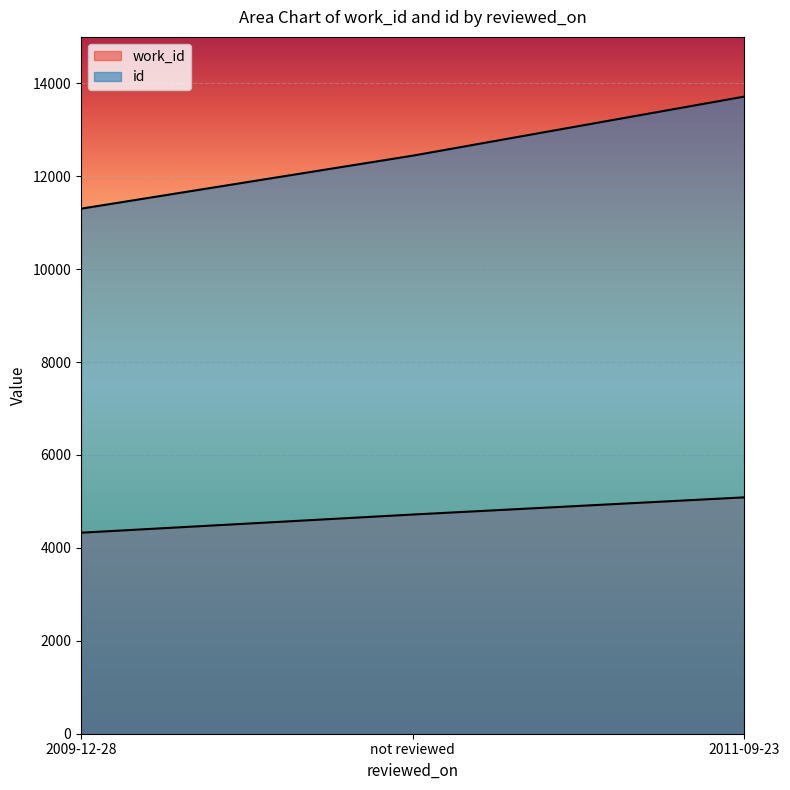

The id series shows 13715 at 2011-09-23. True or false?

True